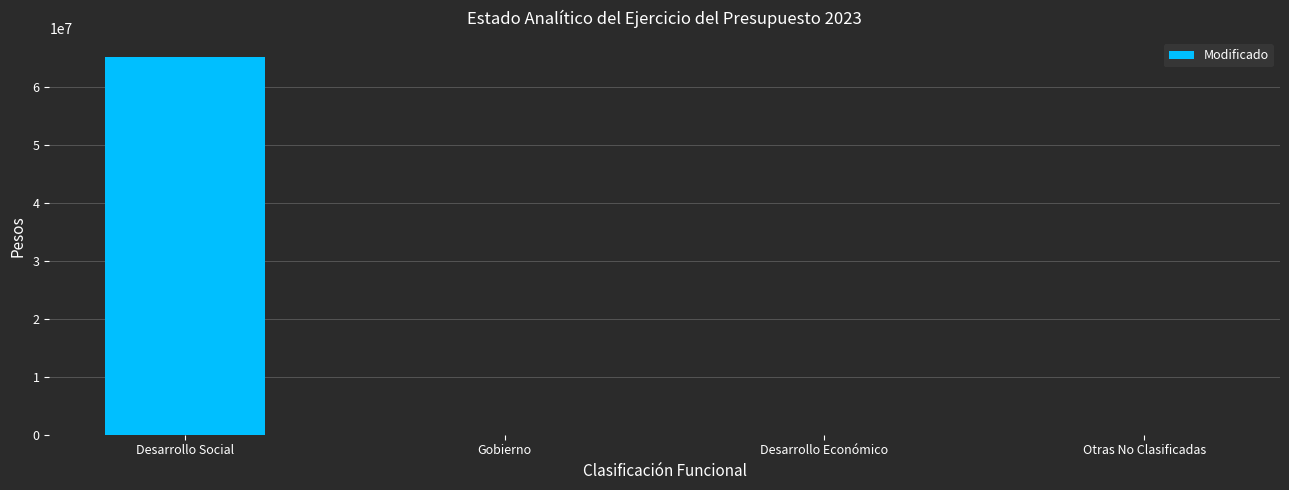

The value at Desarrollo Social is 65113946. True or false?

True